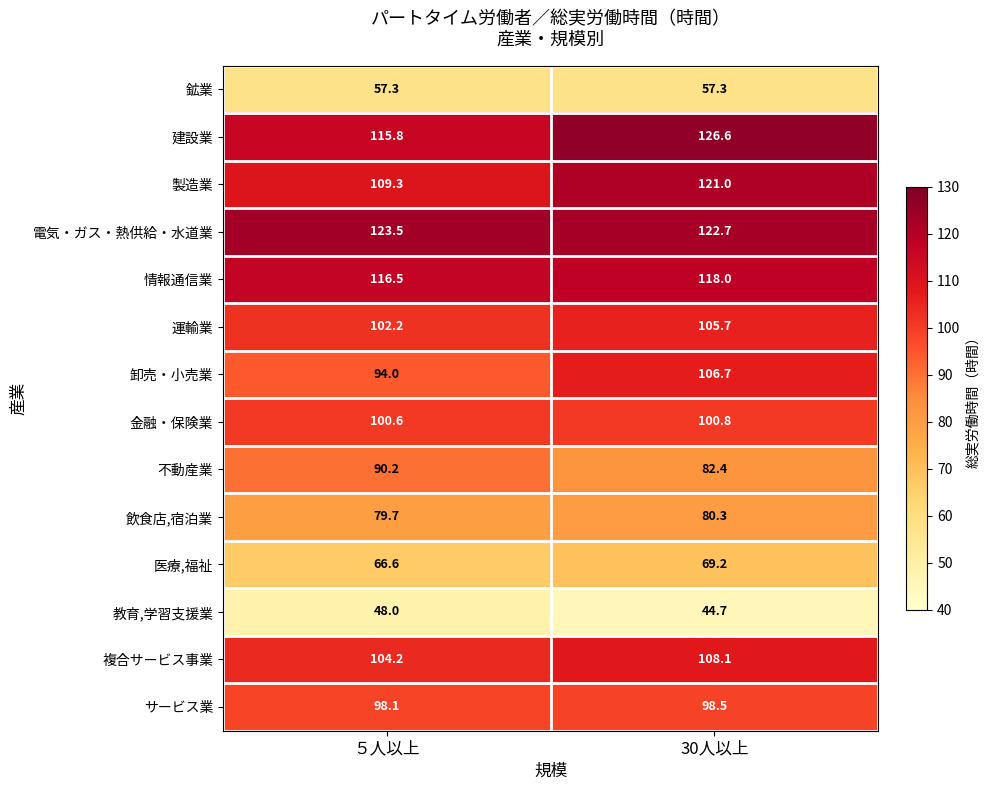

What is the sum of the 複合サービス事業 values at 30人以上 and ５人以上?

212.3